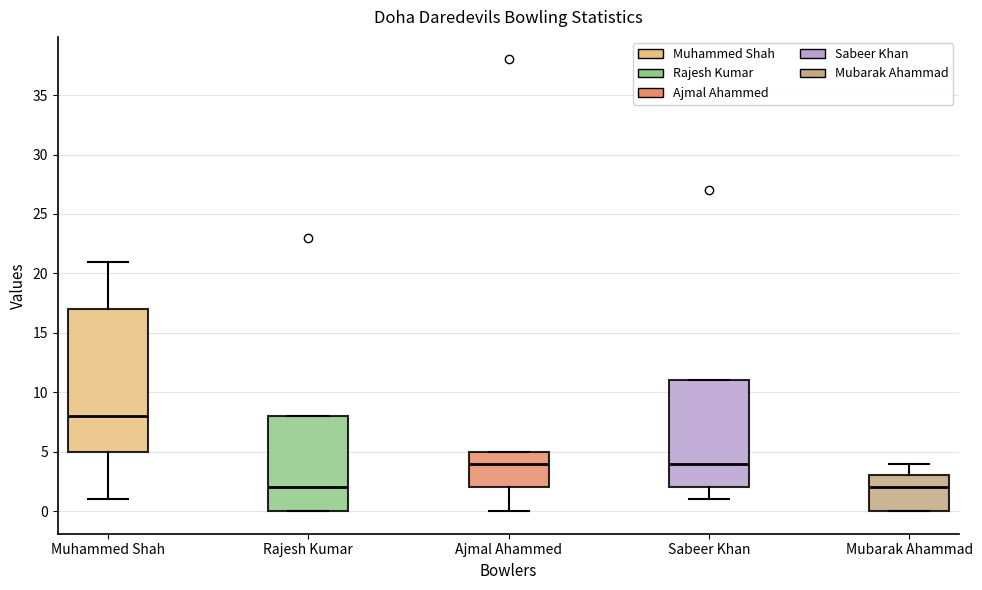

Where is the upper edge of the box for Muhammed Shah on the y-axis? The values are not printed on the chart, so give them approximately, as read against the axis.

17